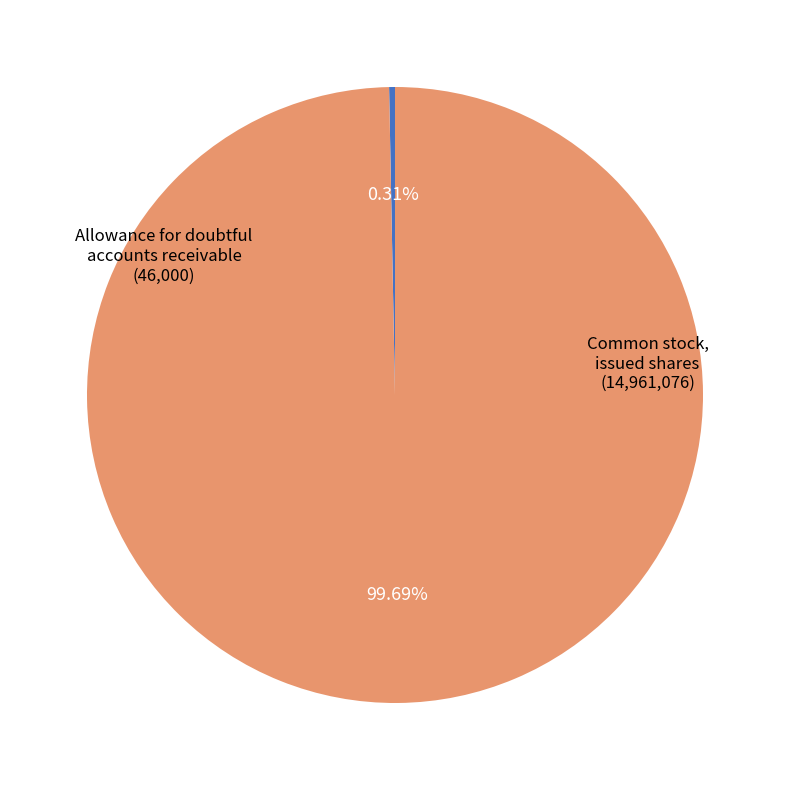

Does any single category account for the majority?

Yes